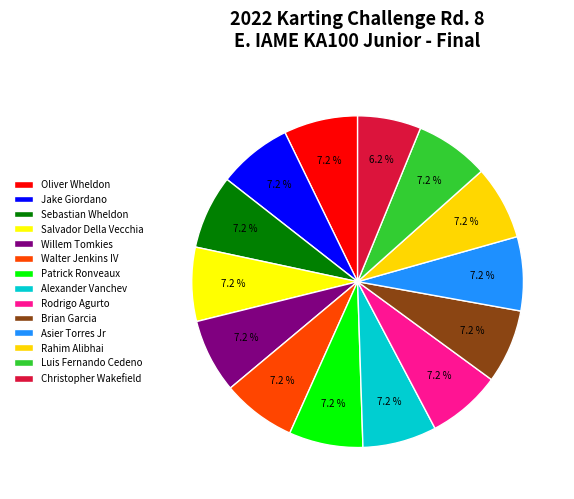

Combined, what portion of the pie is Walter Jenkins IV and Brian Garcia?

14.4%